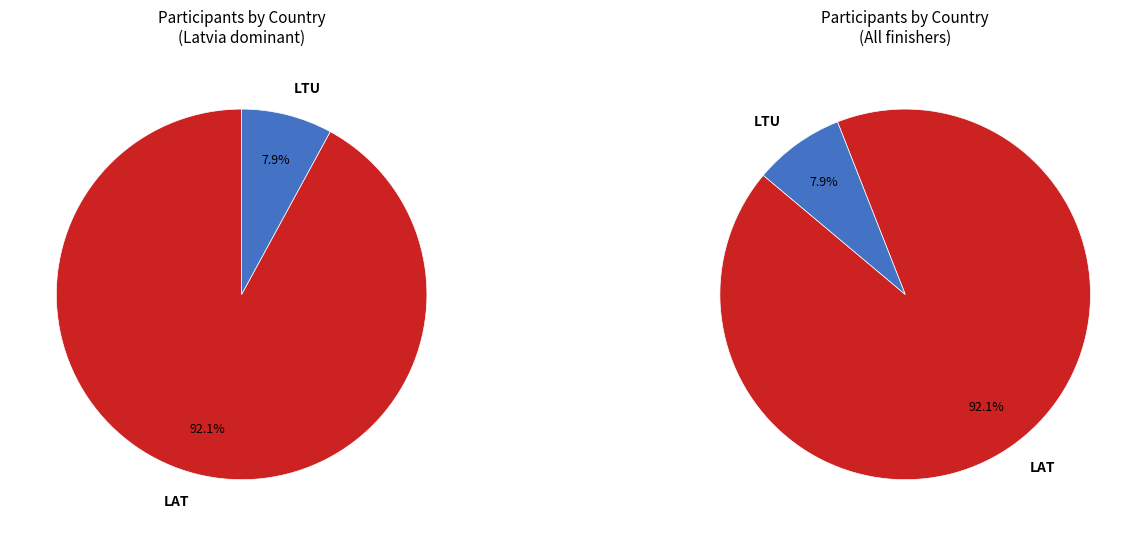

Which category accounts for the majority?

LAT